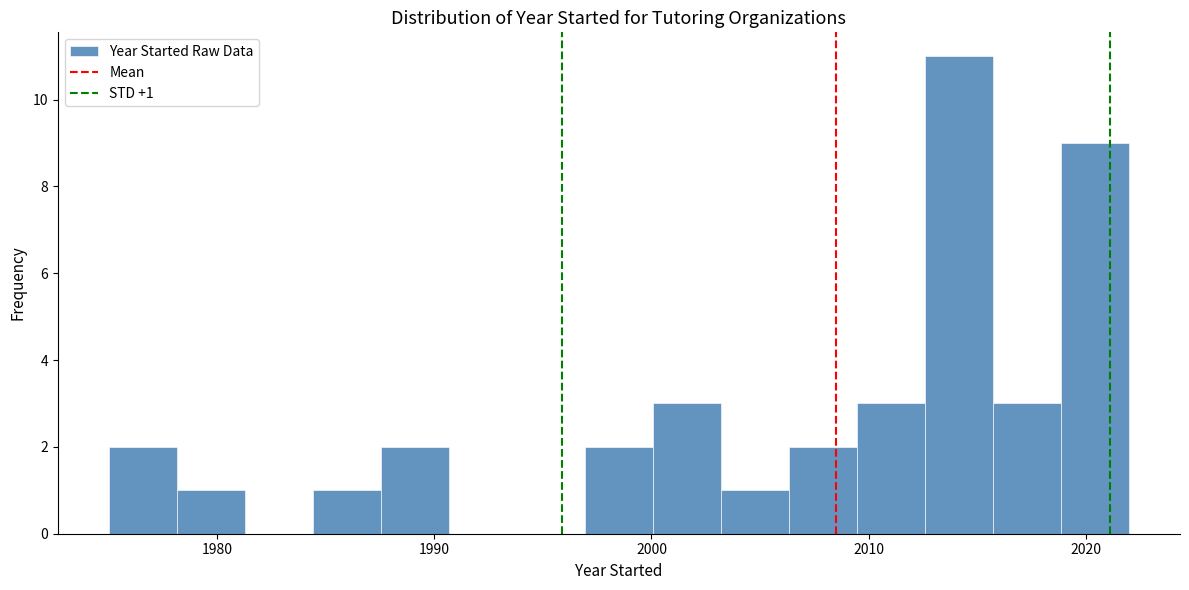

Read against the x-axis, roughly where is the centre of the tallest bar?

2014